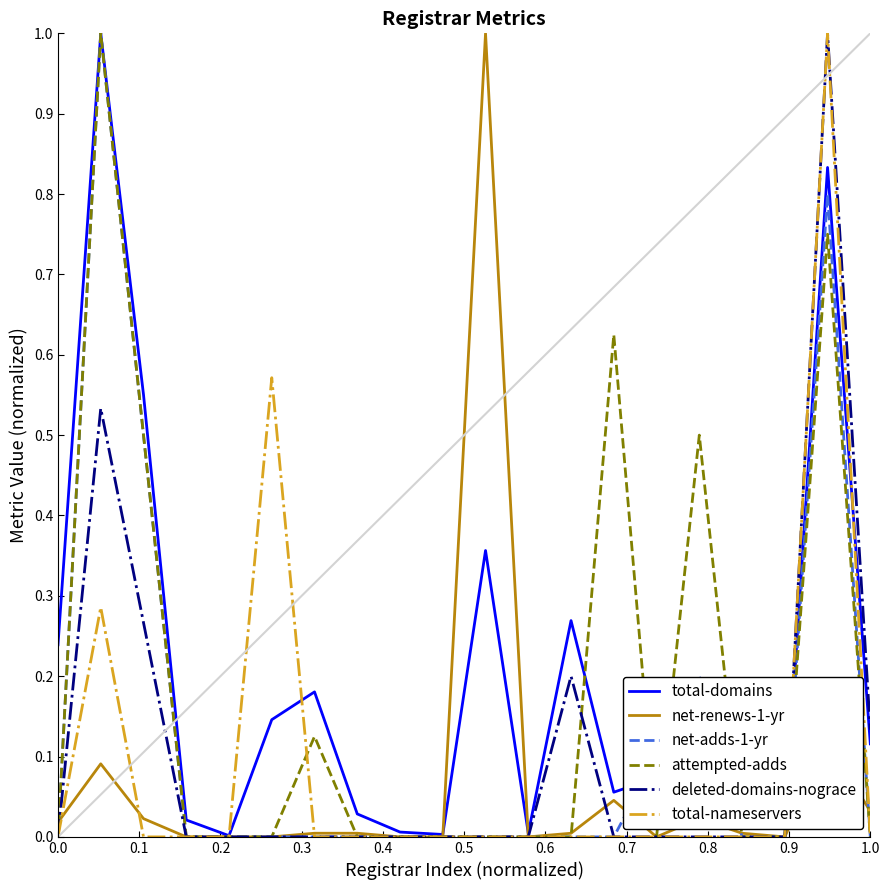

What is the highest value of the attempted-adds series?

1.0